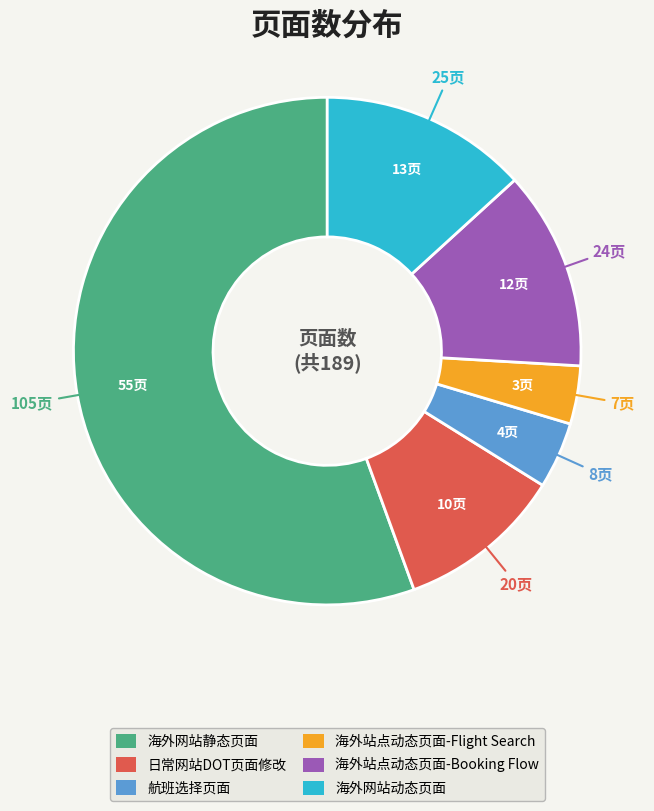

Which has a higher value, 海外网站静态页面 or 海外网站动态页面?

海外网站静态页面